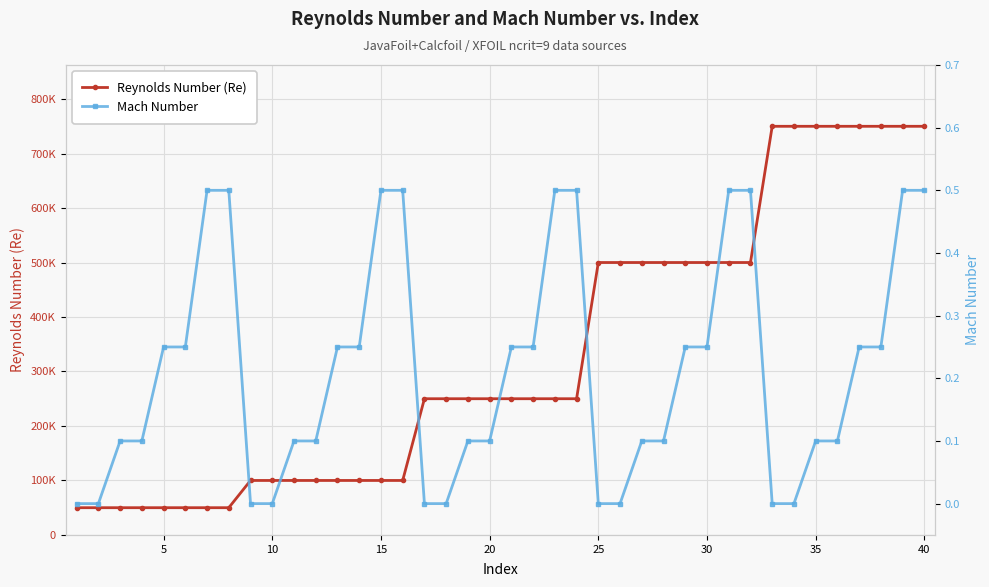

At how many categories does at least one series exceed 335385?

16